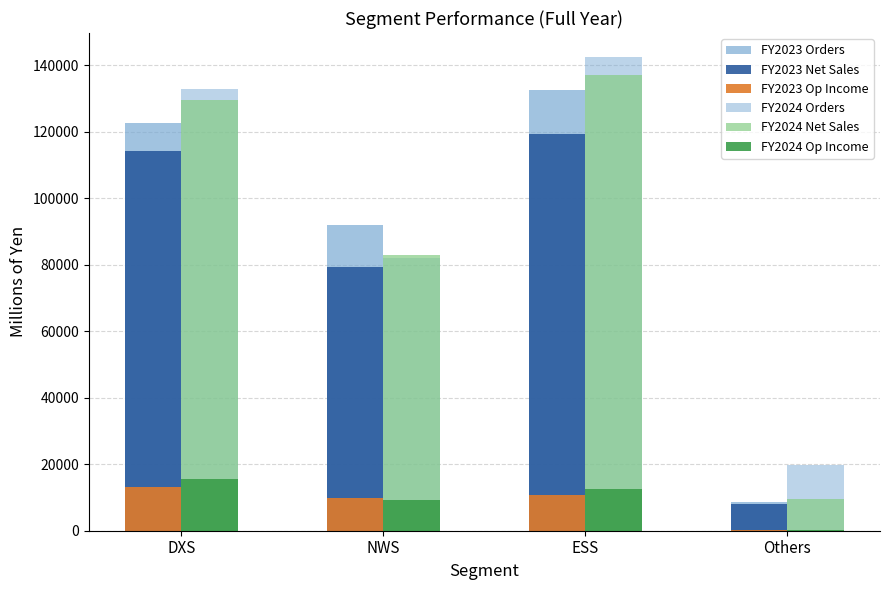

At how many categories does at least one series exceed 108909?

2